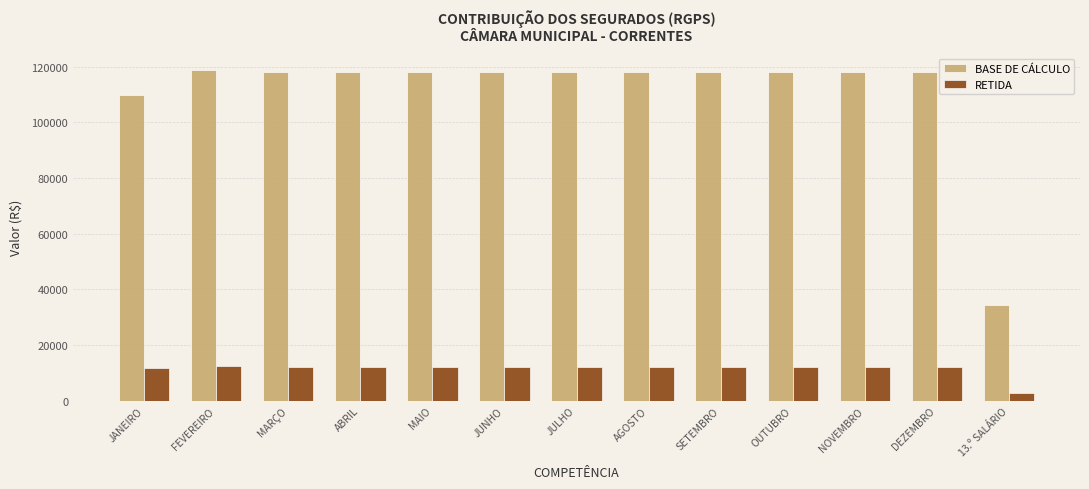

What is the spread (max minus min) of values at JANEIRO?

98113.0